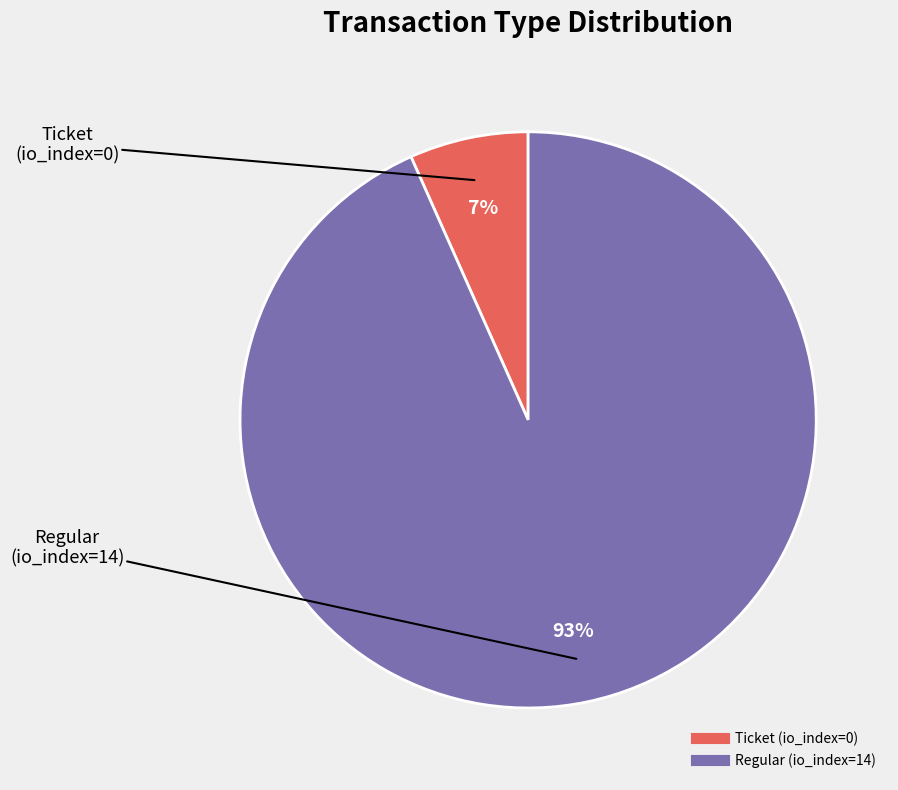

True or false: Regular (io_index=14) accounts for 99% of the total.

False